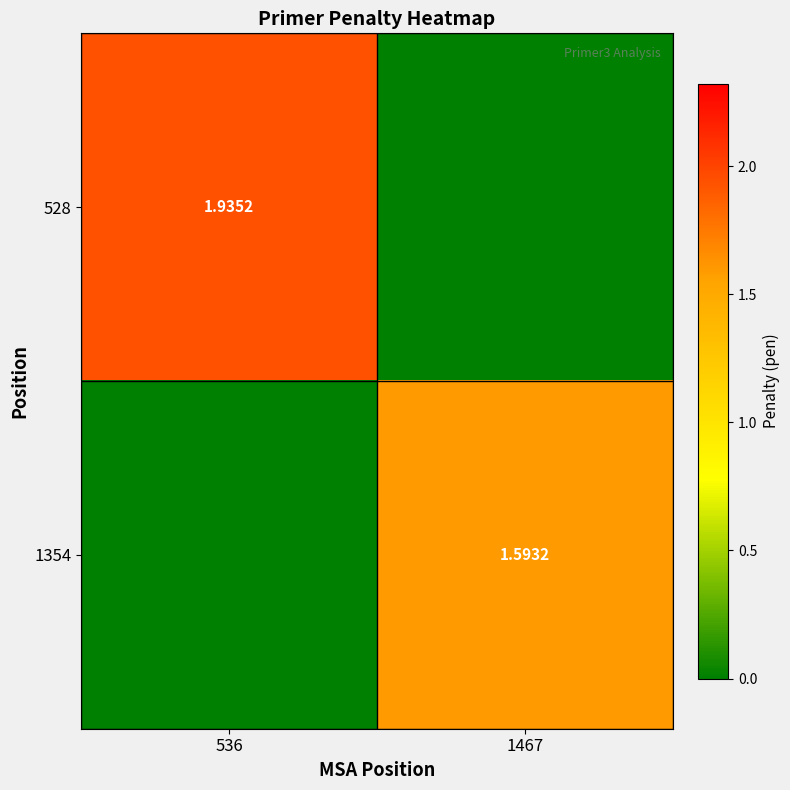

How many data points in 528 are less than 1?

1